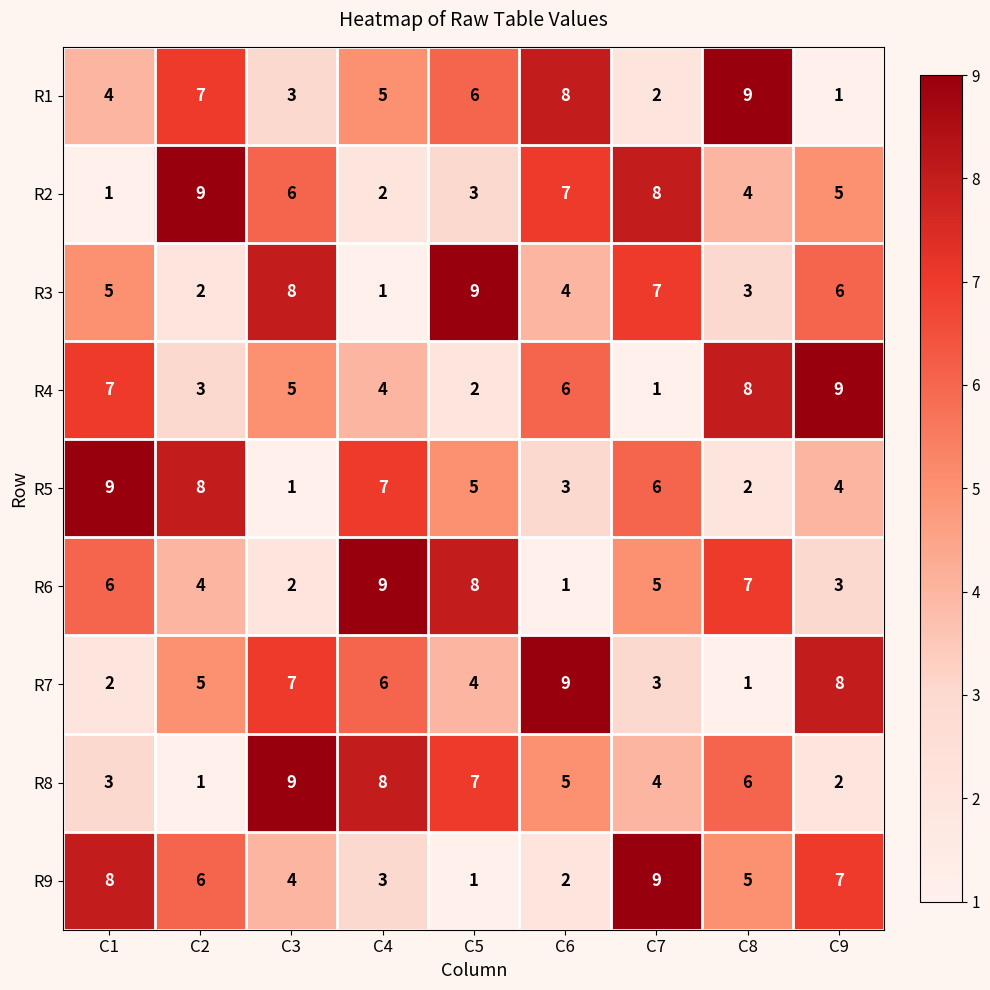

What is the sum of all R5 values?

45